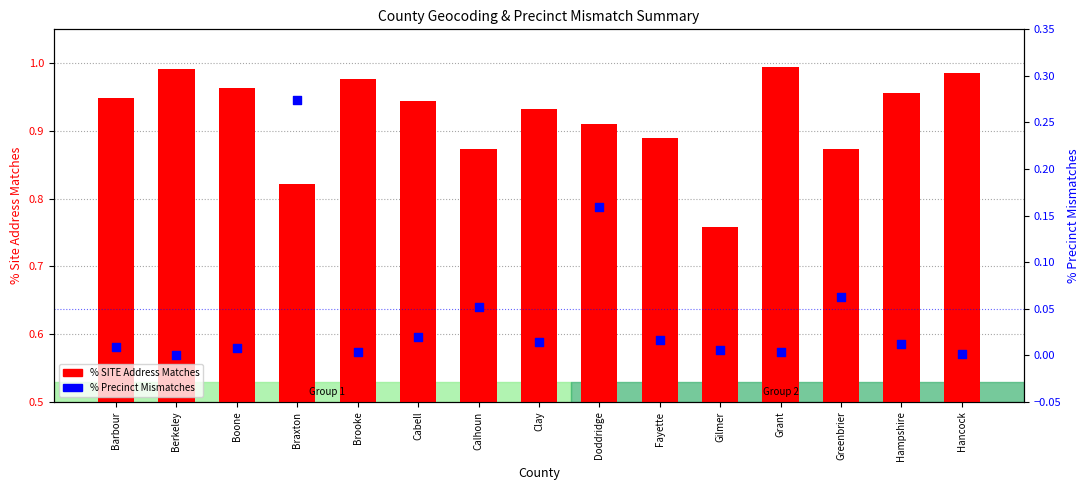

Which series has the widest spread of Y values?

% Precinct Mismatches